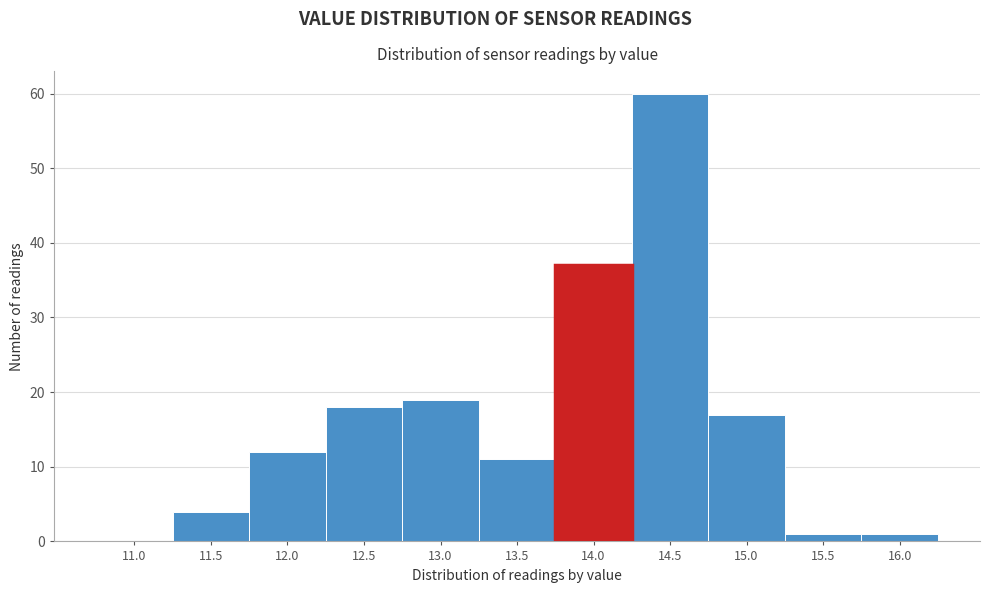

Reading left to right, extract all data points from this chart.

11.0=0	11.5=4	12.0=12	12.5=18	13.0=19	13.5=11	14.0=37	14.5=60	15.0=17	15.5=1	16.0=1